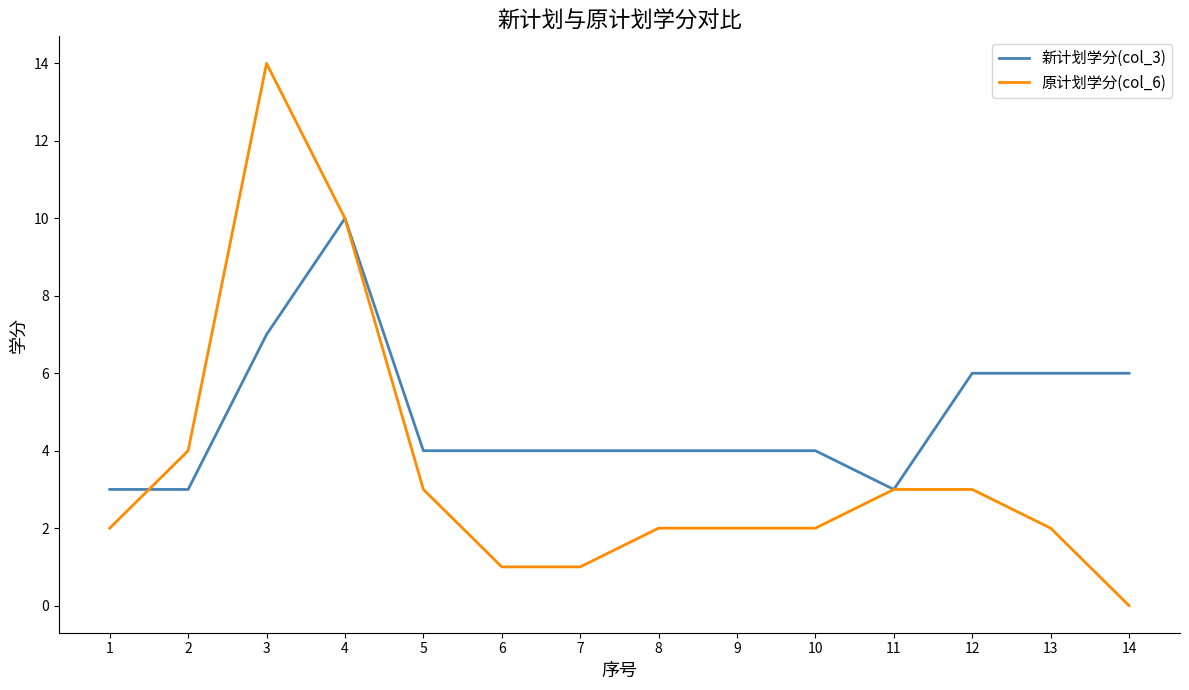

Rank the series by their maximum value, from lowest to highest.

新计划学分(col_3), 原计划学分(col_6)